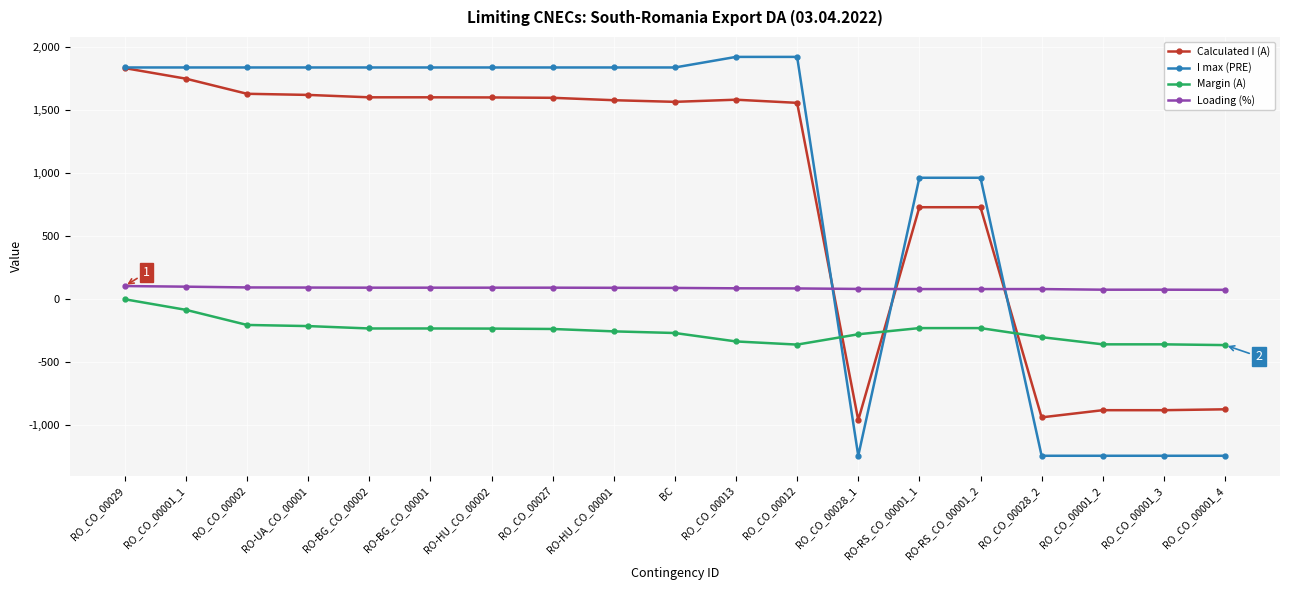

What is the total value across all series at RO-BG_CO_00002?

3285